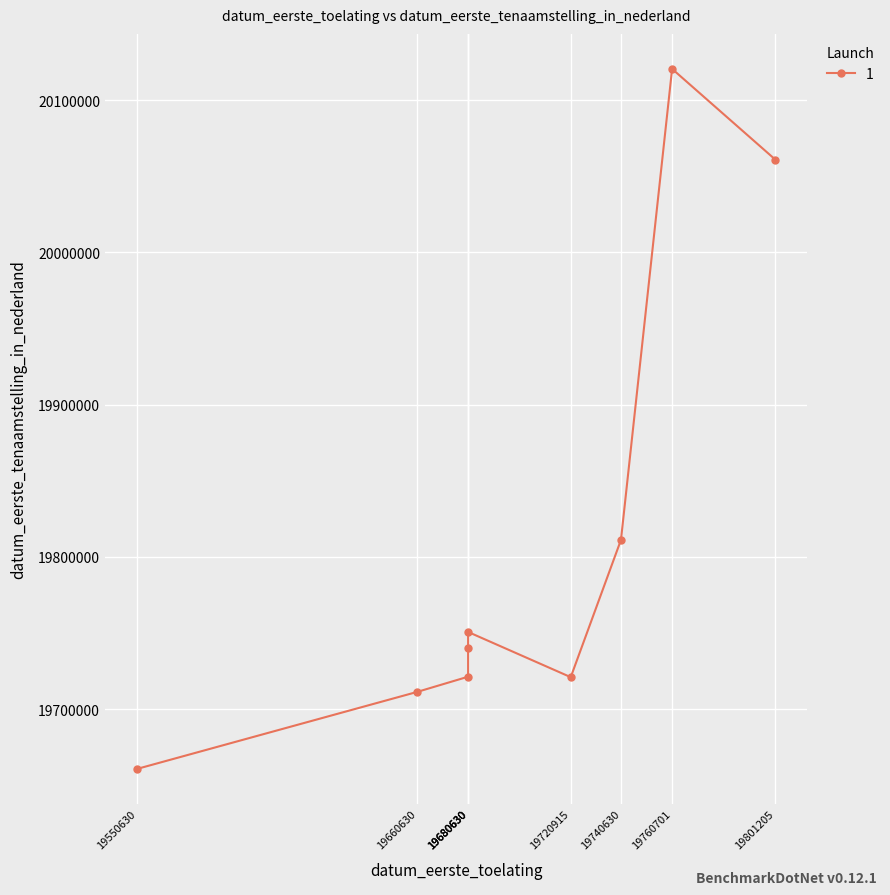

Rank the categories by value from highest to lowest.

19760701, 19801205, 19740630, 19680630, 19680630, 19680630, 19720915, 19660630, 19550630